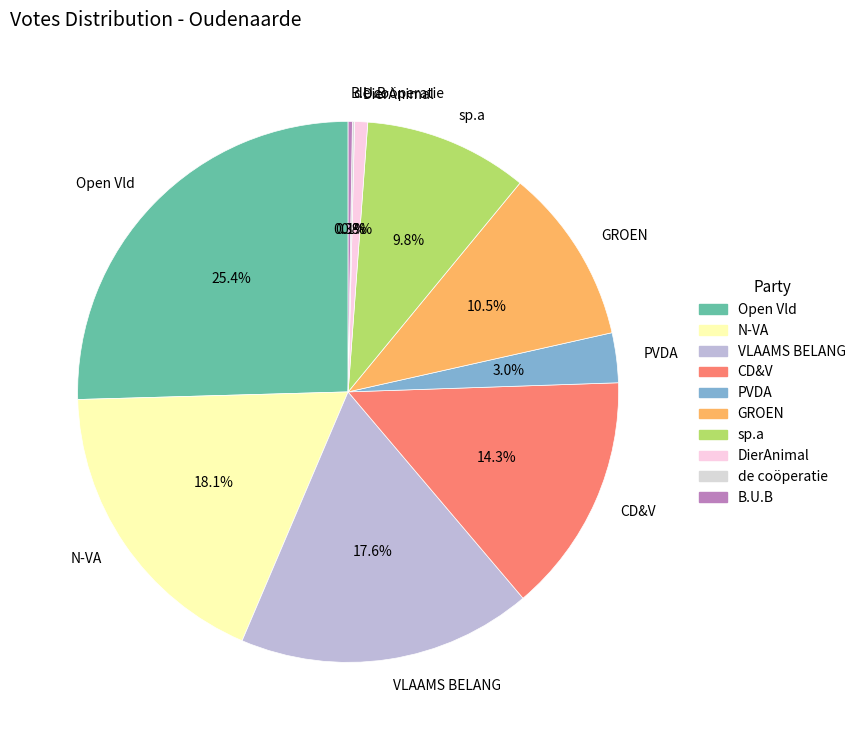

Is it true that Open Vld is 25% of the pie?

True